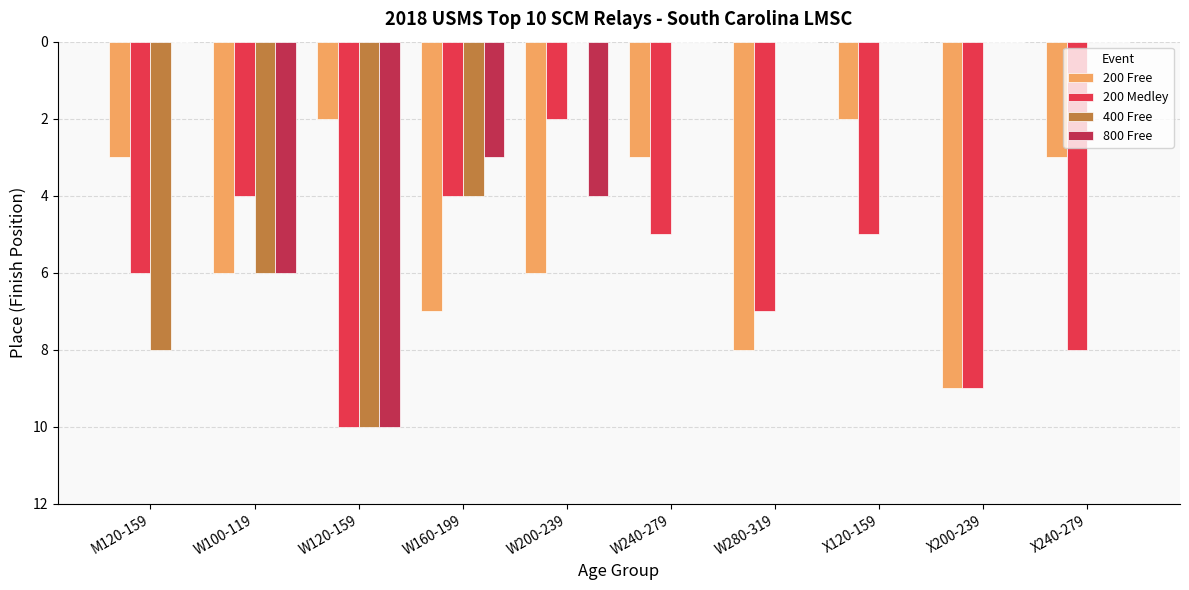

How many 200 Medley values are between 4 and 8?

7